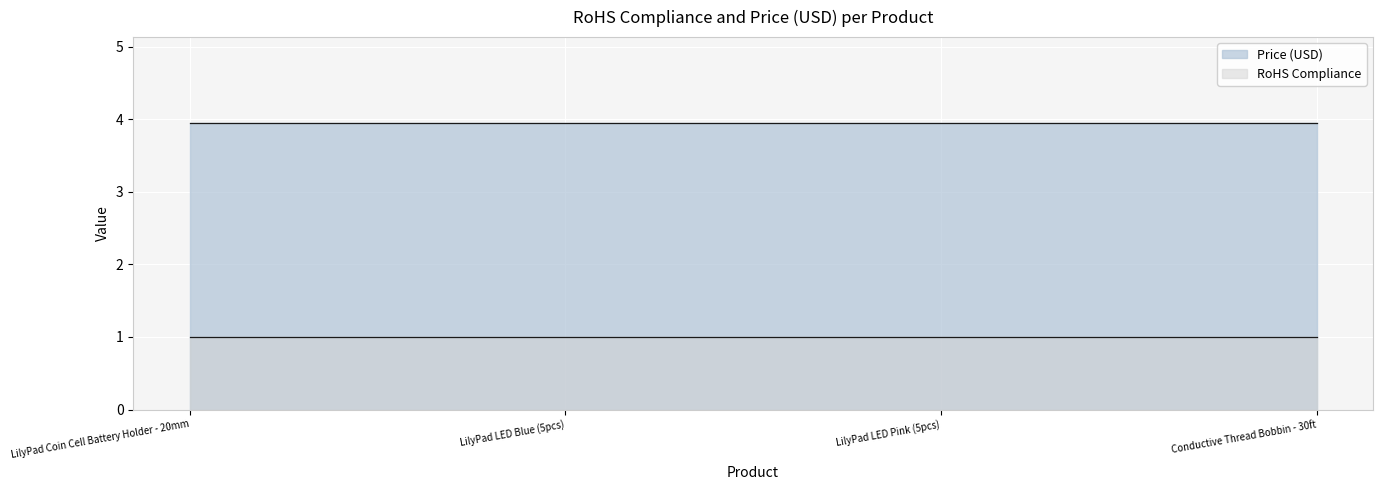

True or false: RoHS Compliance and Price (USD) intersect in this chart.

False